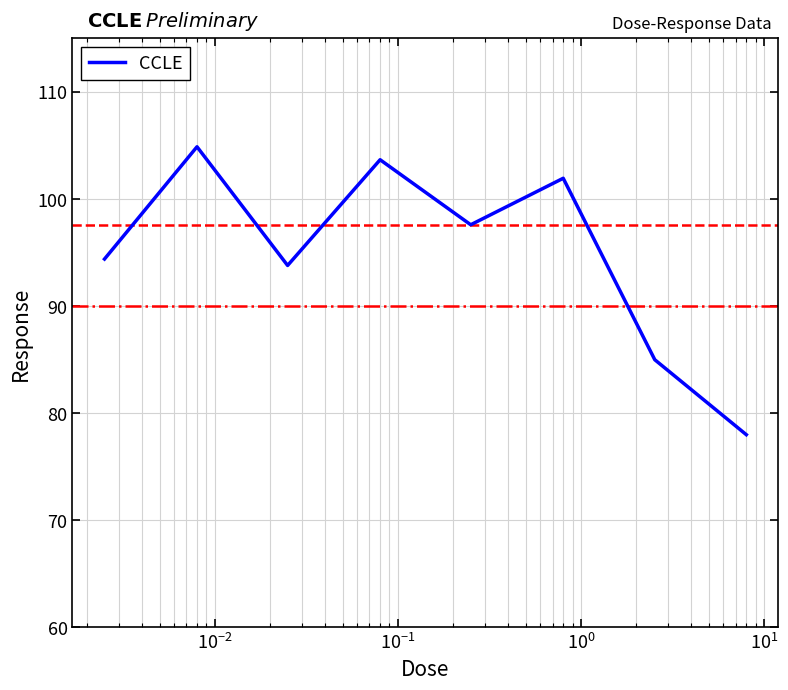

What is the minimum value shown in the chart?

78.0